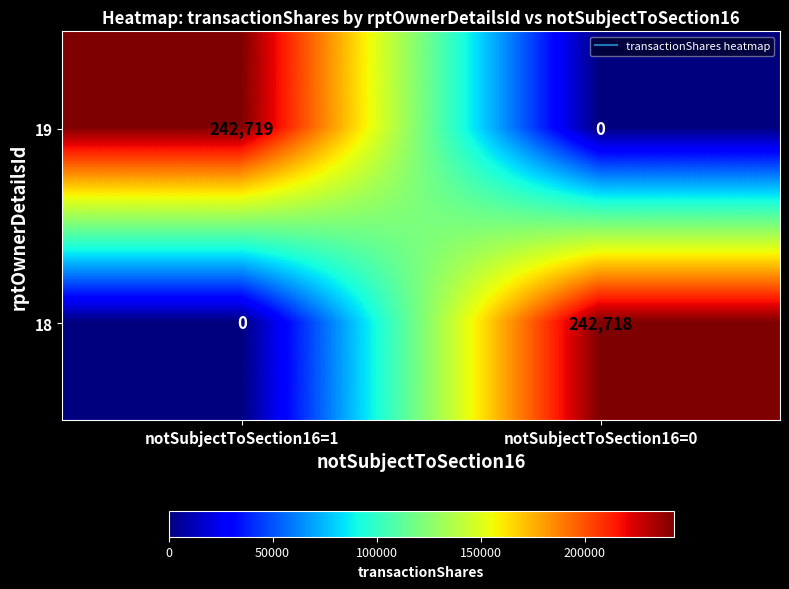

Reading left to right, extract all data points from this chart.

19: 242719	0
18: 0	242718